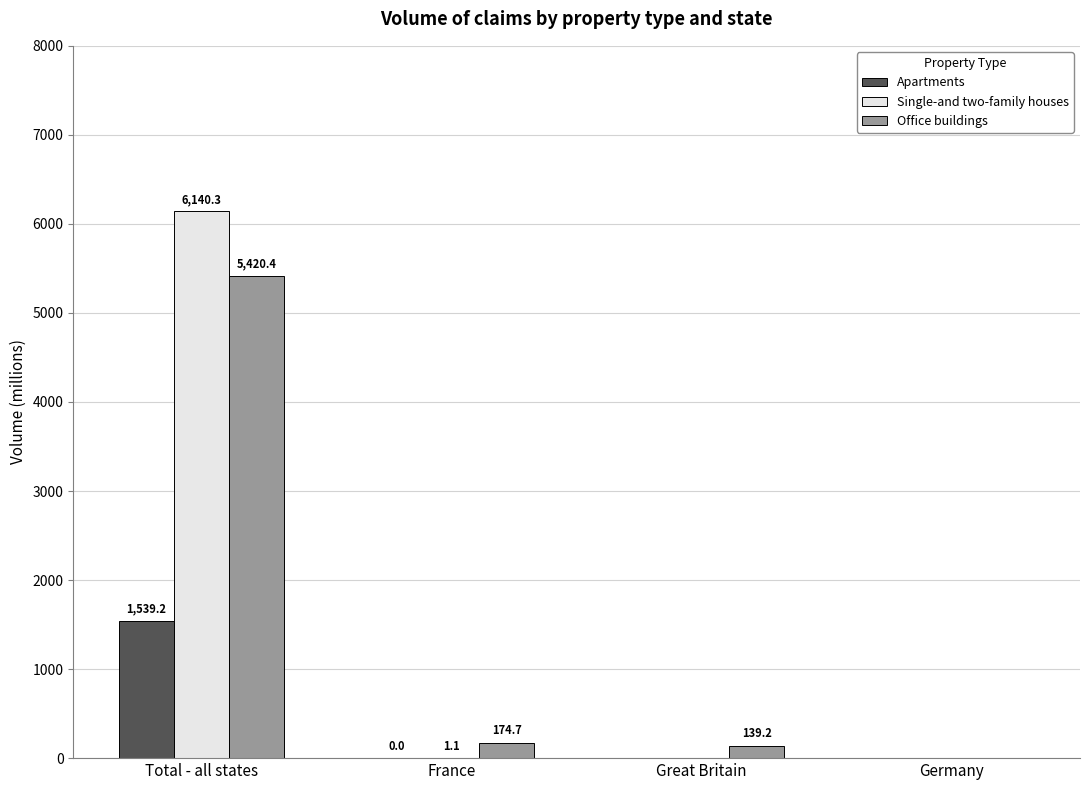

The value of Single-and two-family houses at France is 1.1. True or false?

True